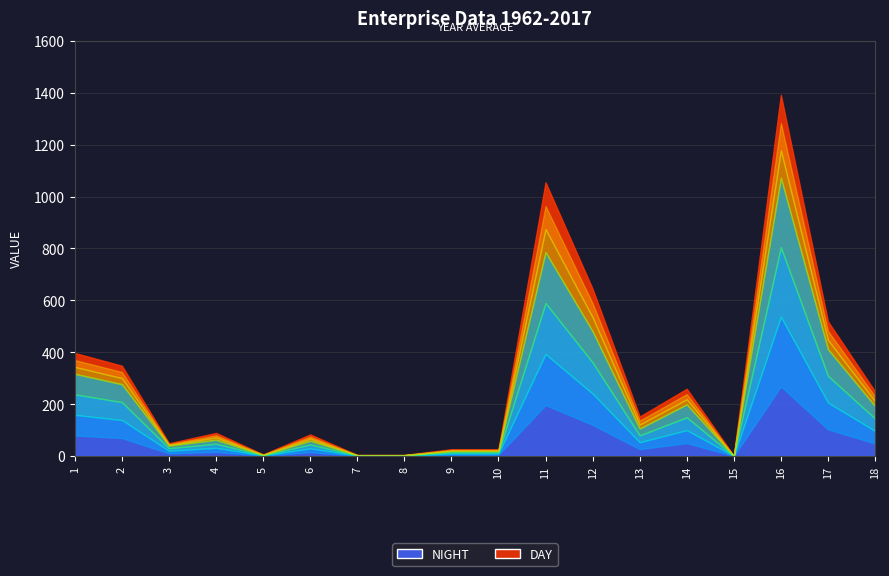

True or false: DAY and NIGHT cross at least once.

True